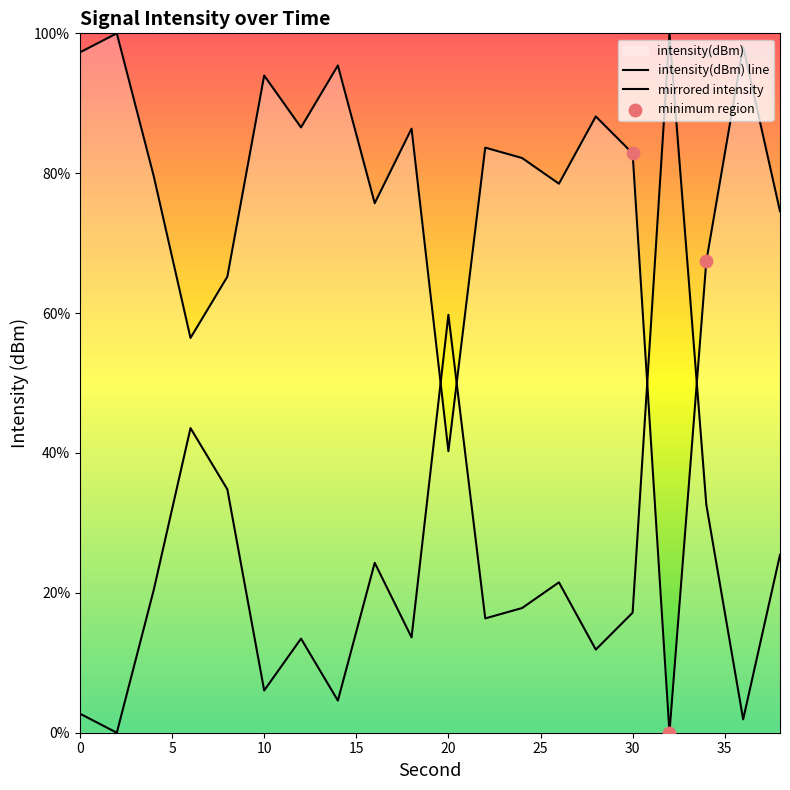

What is the change in value from 2 to 8?

-34.8